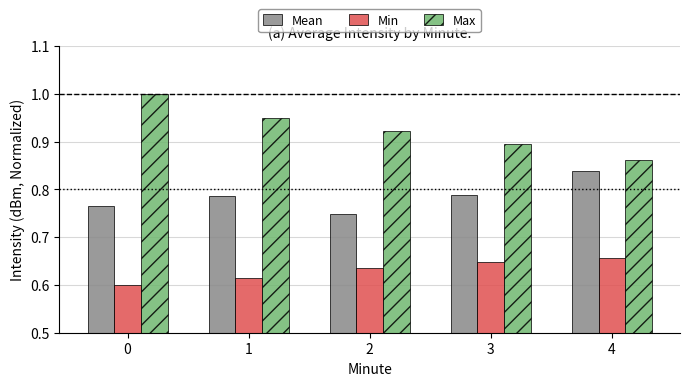

Is it true that Mean equals 0.2 at 1?

False